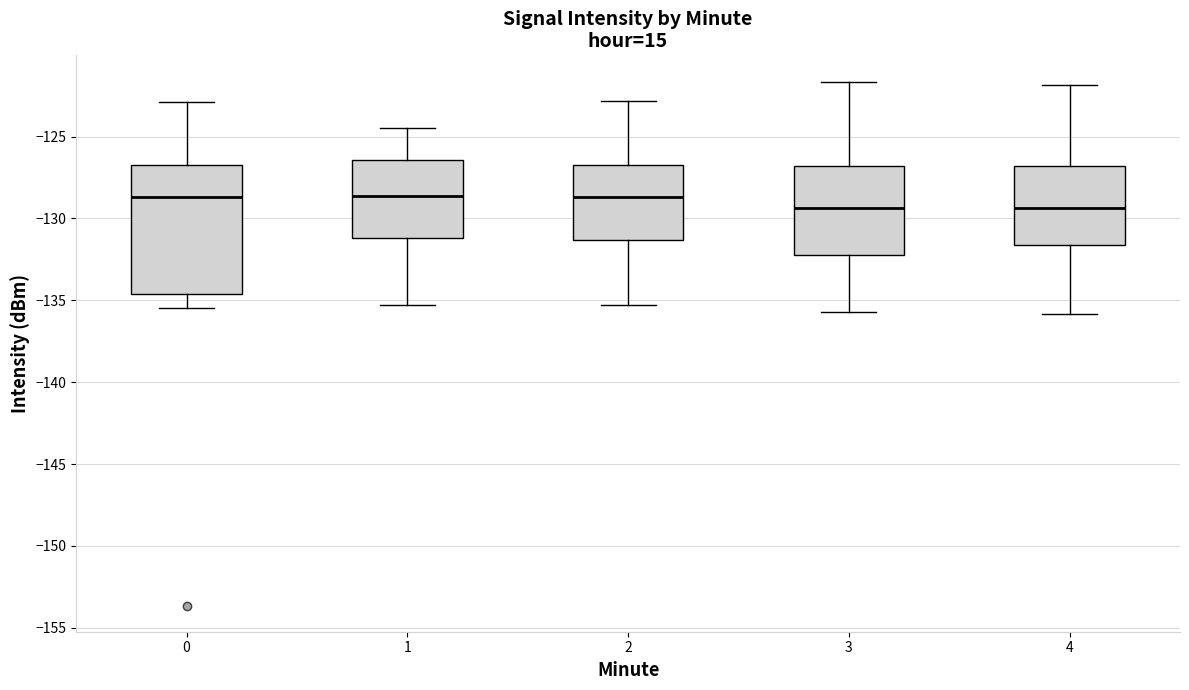

Reading left to right, read every box against the y-axis: the position of its median line, the range the box covers, and the ends of its whiskers. The values are not printed on the chart, so give them approximately, as read against the axis.

0: median -128.5, box -134.5 to -126.5, whiskers -135.5 to -123.0
1: median -128.5, box -131.0 to -126.5, whiskers -135.5 to -124.5
2: median -128.5, box -131.5 to -127.0, whiskers -135.5 to -123.0
3: median -129.5, box -132.0 to -127.0, whiskers -135.5 to -121.5
4: median -129.5, box -131.5 to -127.0, whiskers -136.0 to -122.0